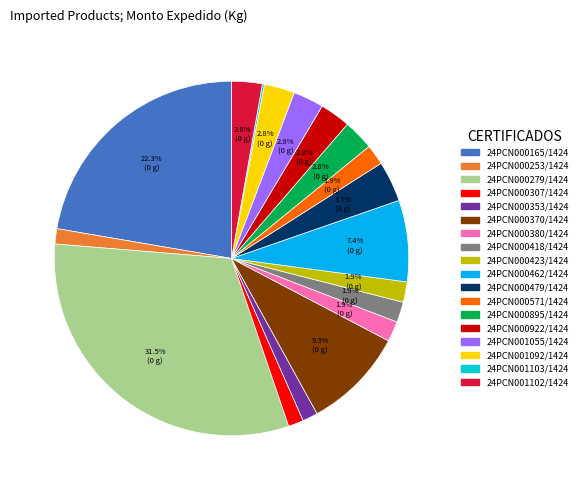

The 24PCN000380/1424 slice represents 2% of the pie. True or false?

True